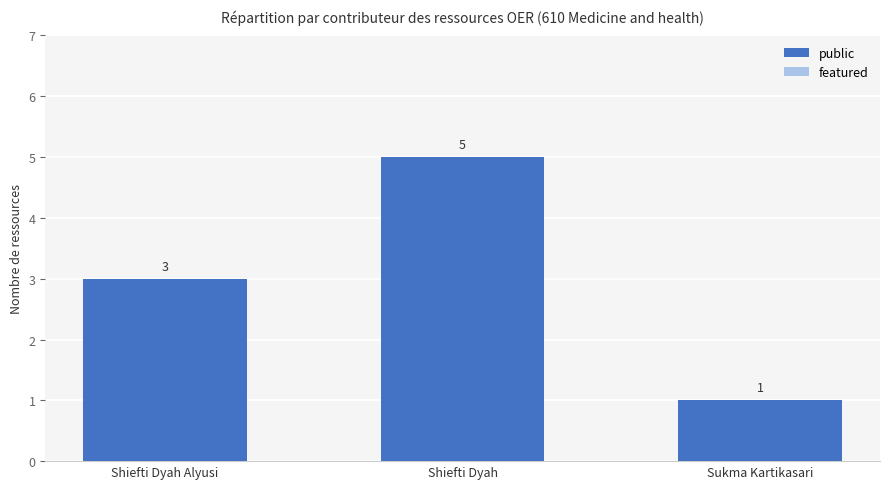

Does the chart contain any negative values?

No